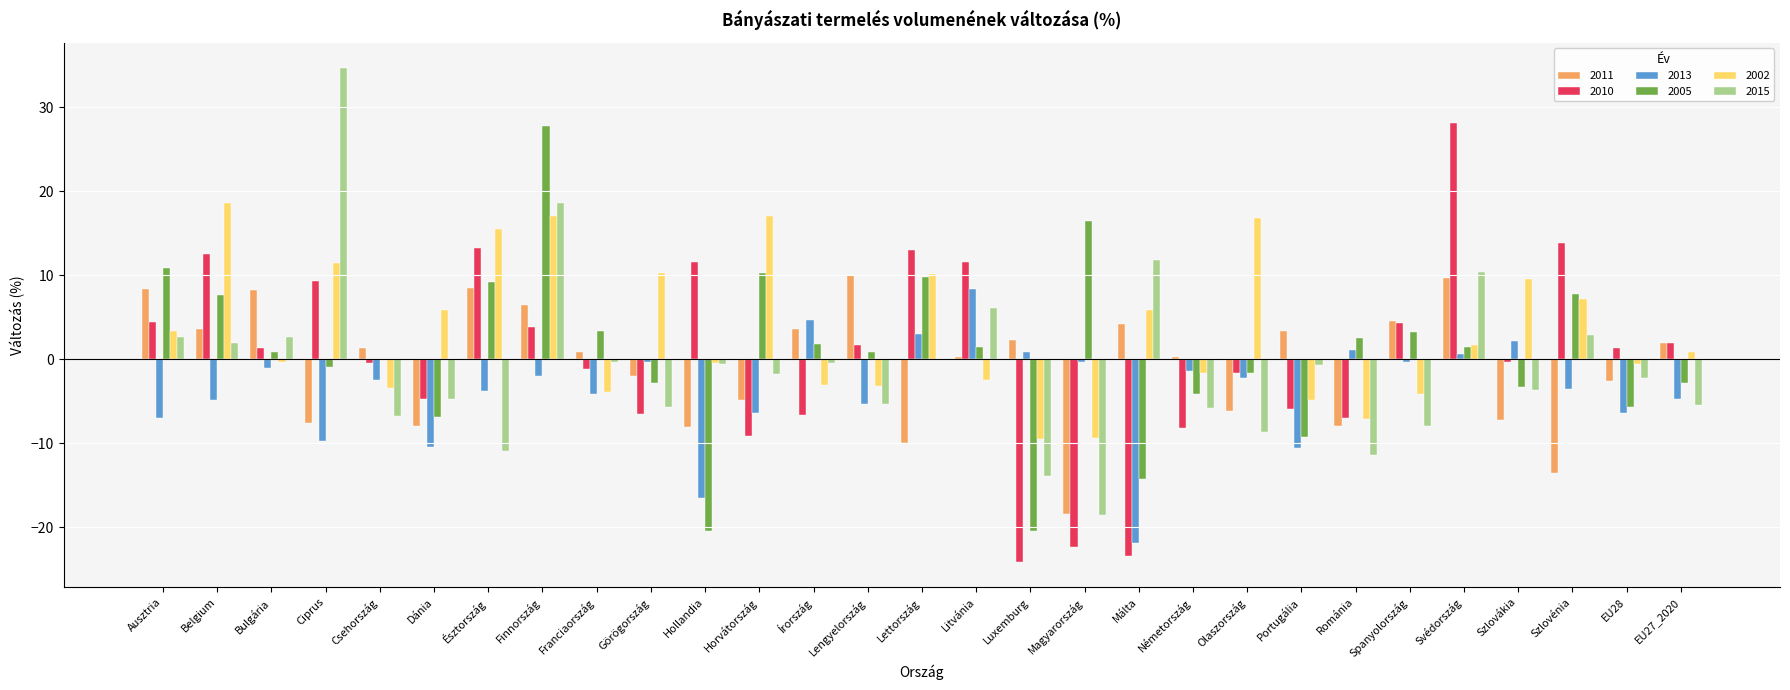

Count the number of data series in this chart.

6